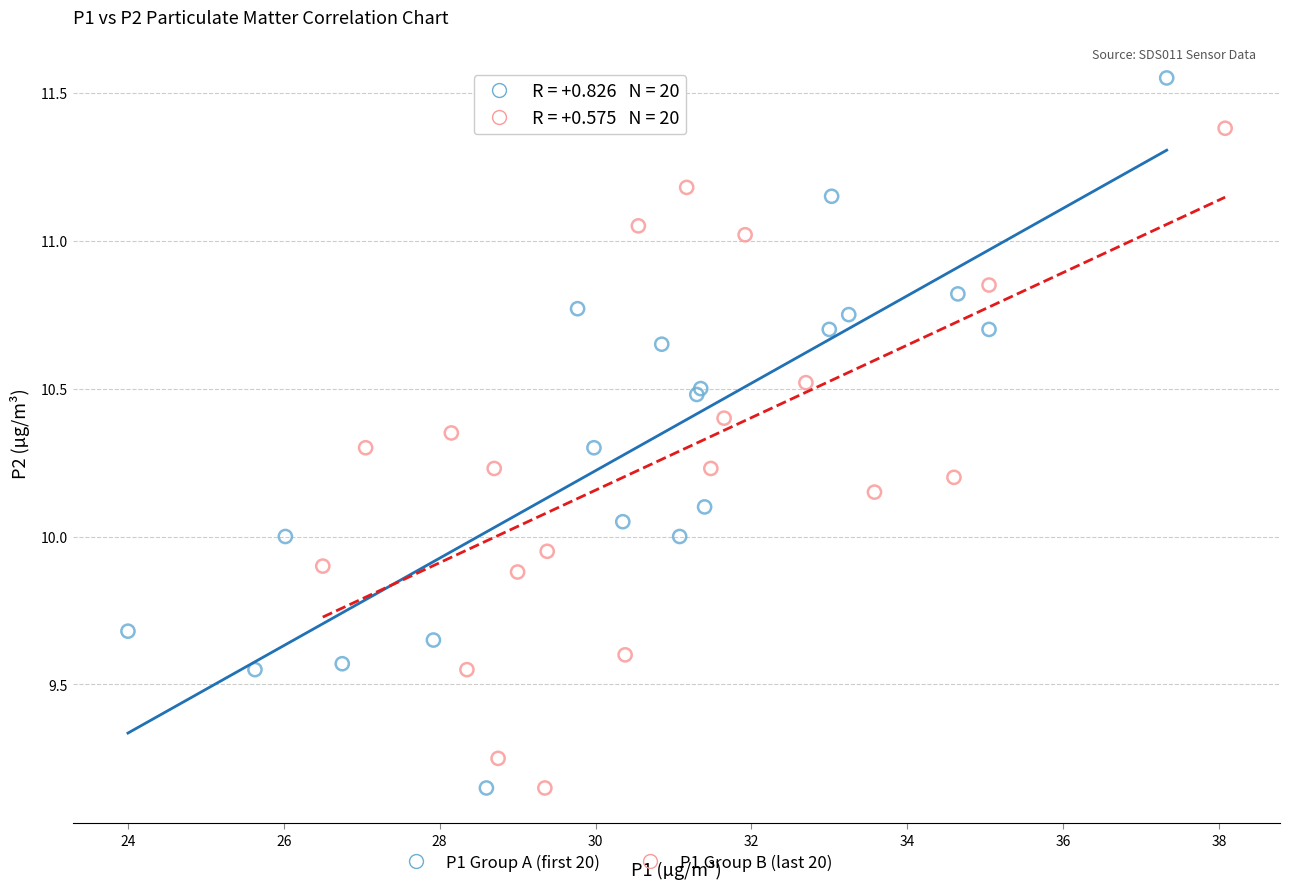

Which series contains the highest Y value?

P1 Group A (first 20)